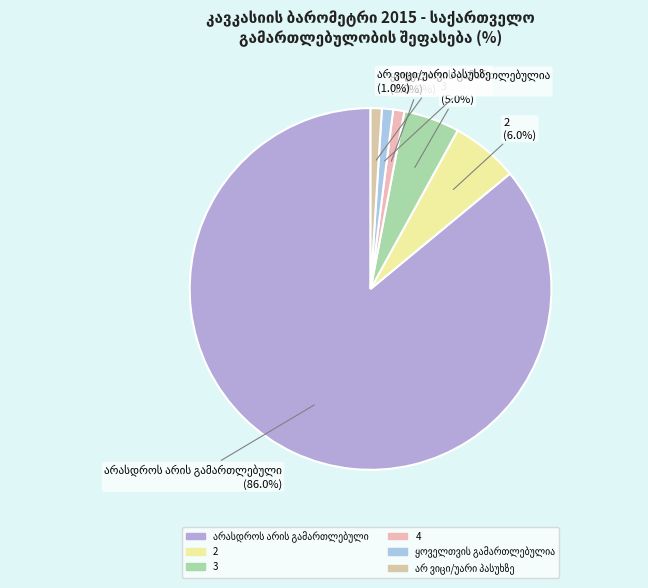

What is the smallest slice in the pie chart?

4 (1%)